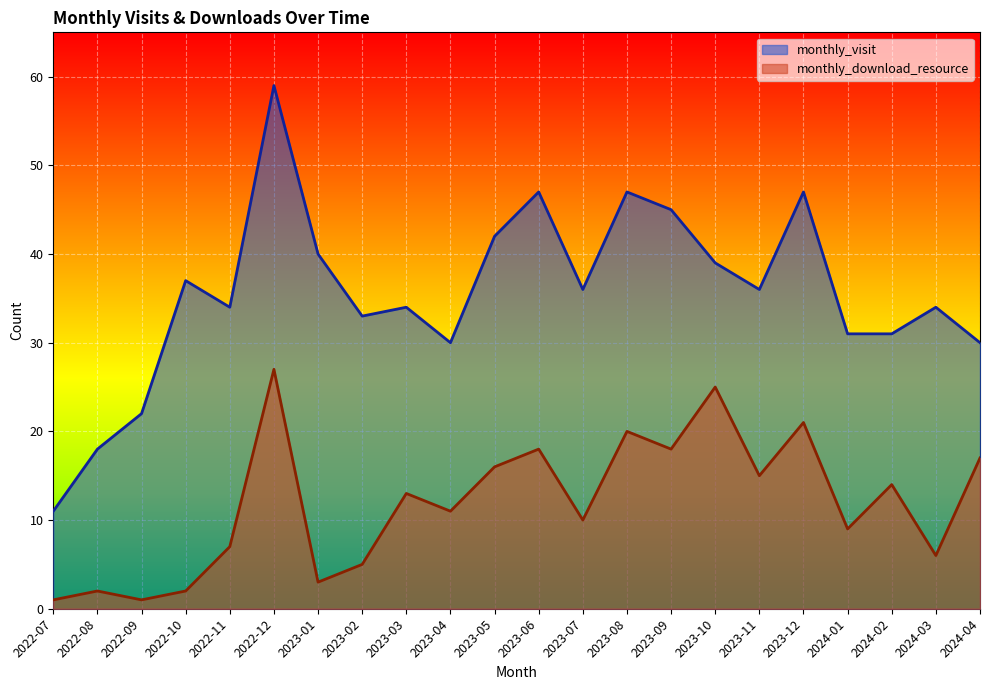

What are all the series names shown in the legend?

monthly_visit, monthly_download_resource